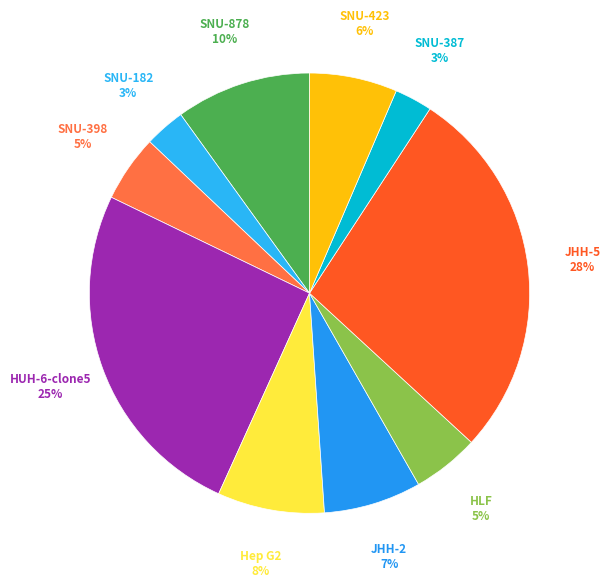

Which slice is the largest?

JHH-5